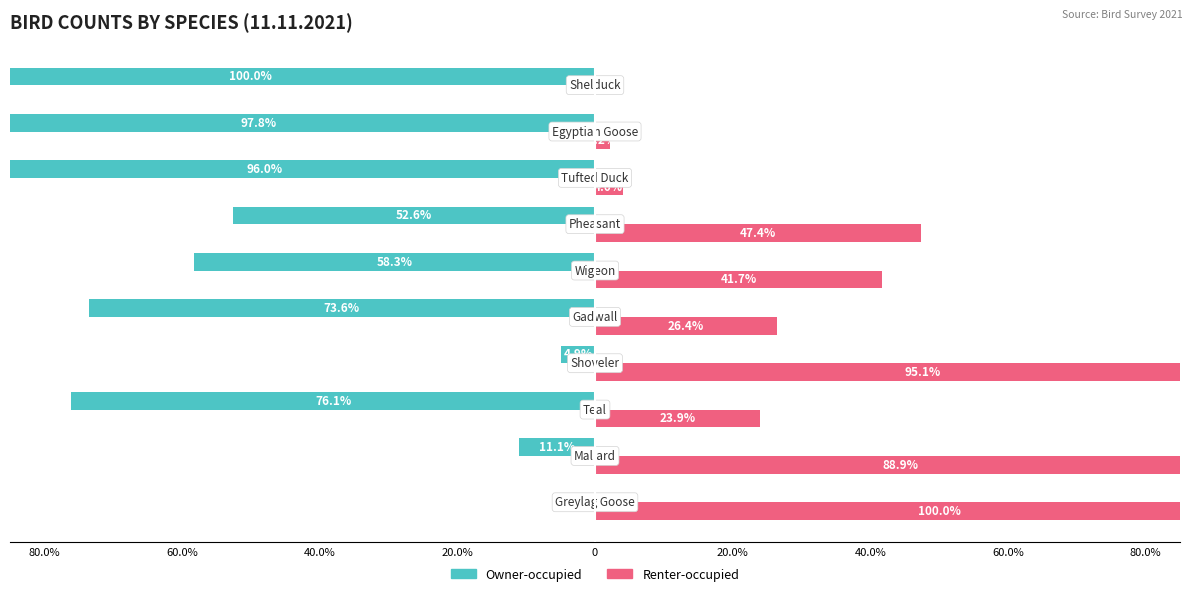

How many positive values does the Renter-occupied series have?

9